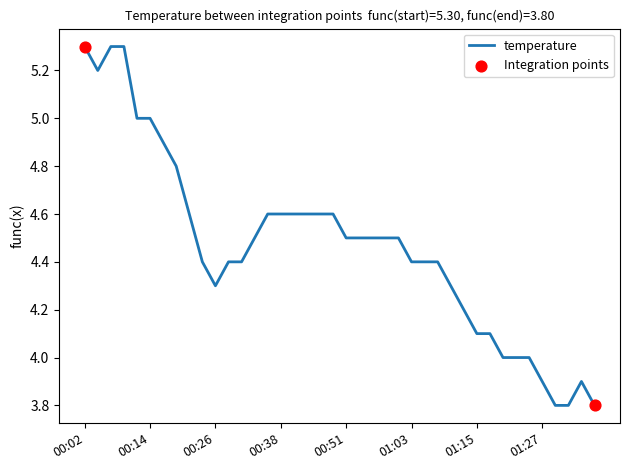

What is the difference between the maximum and minimum values?

1.5